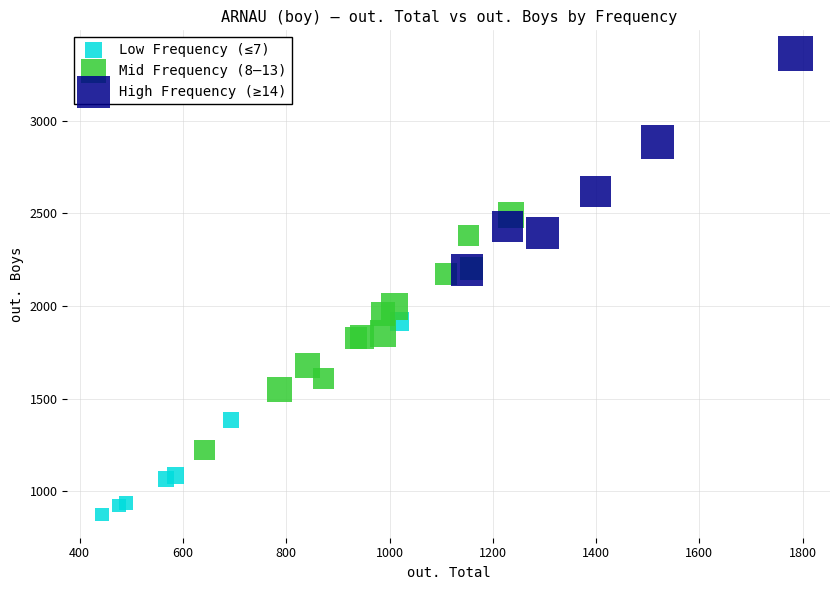

Which series has the largest Y range (max minus min)?

Mid Frequency (8–13)